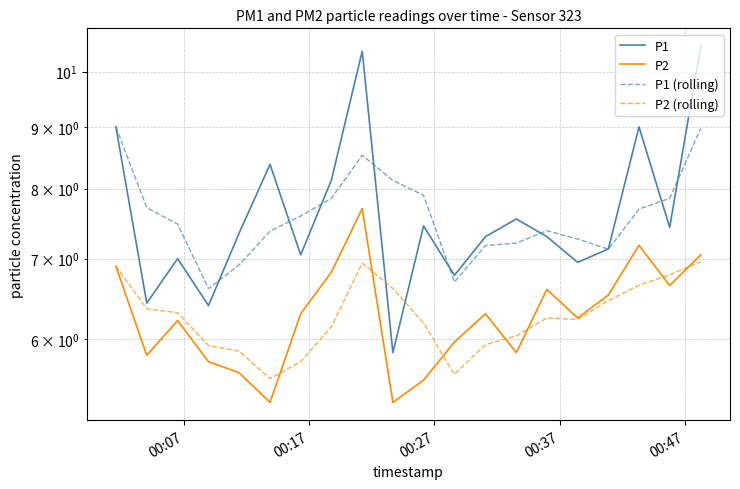

True or false: P2 and P1 cross at least once.

False